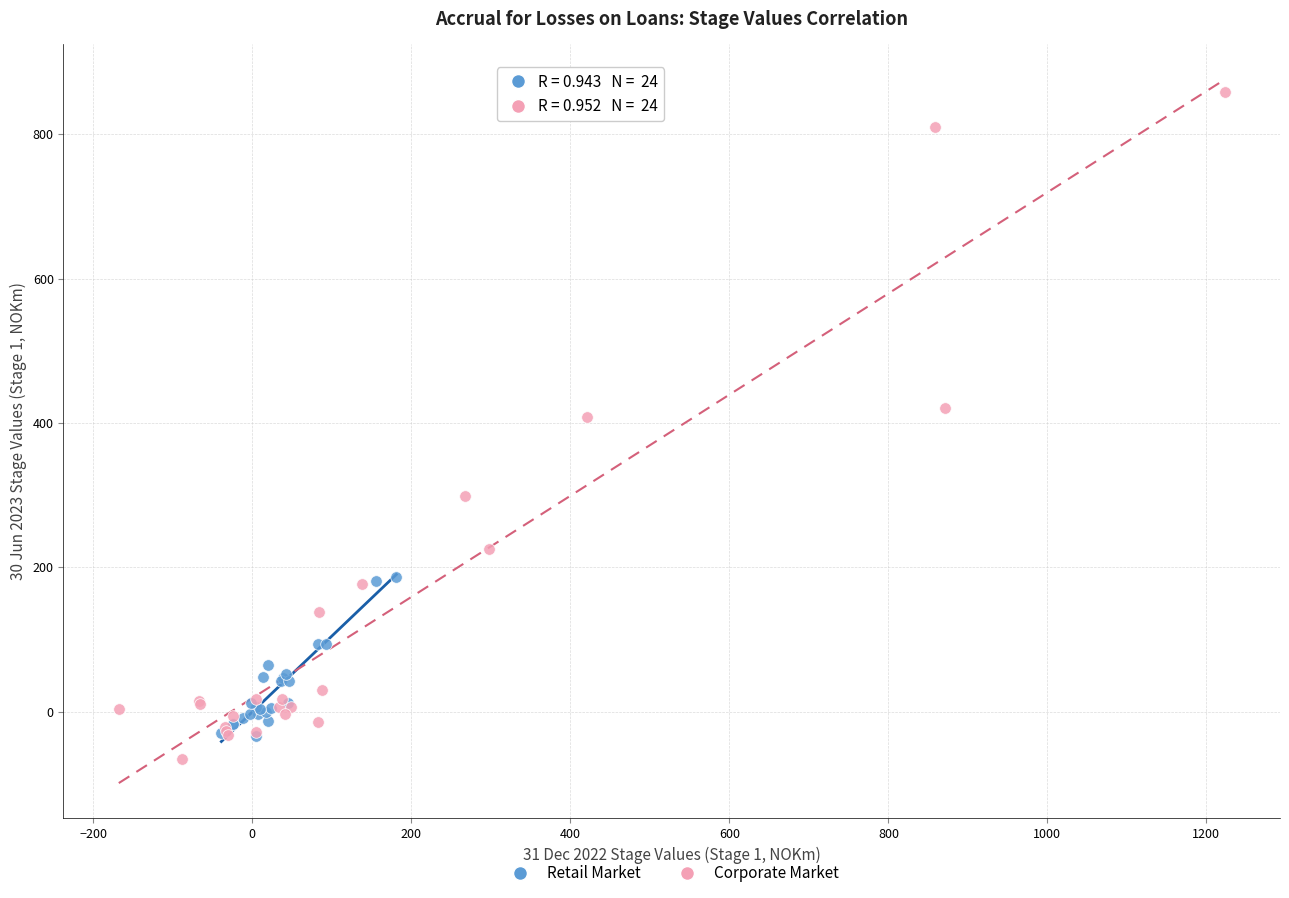

Which series reaches the maximum Y coordinate?

Corporate Market